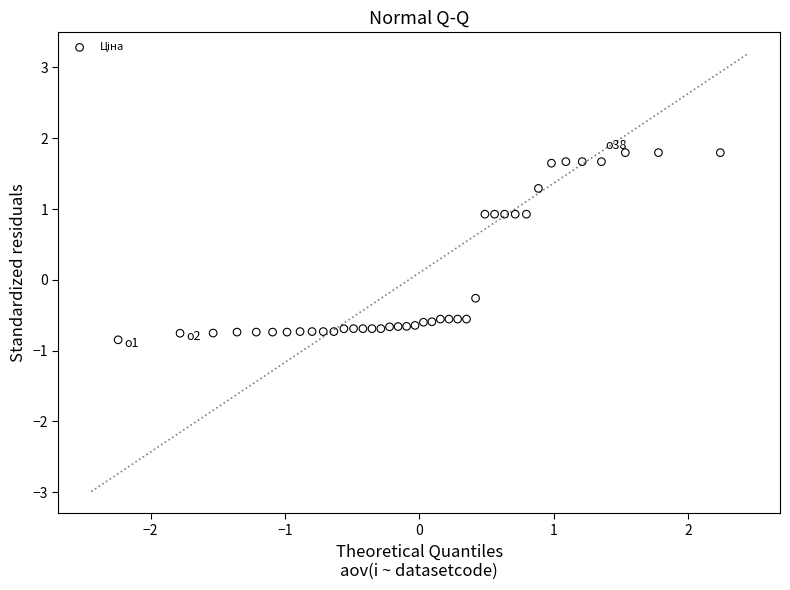

What is the range of Y values (max minus min)?

2.6